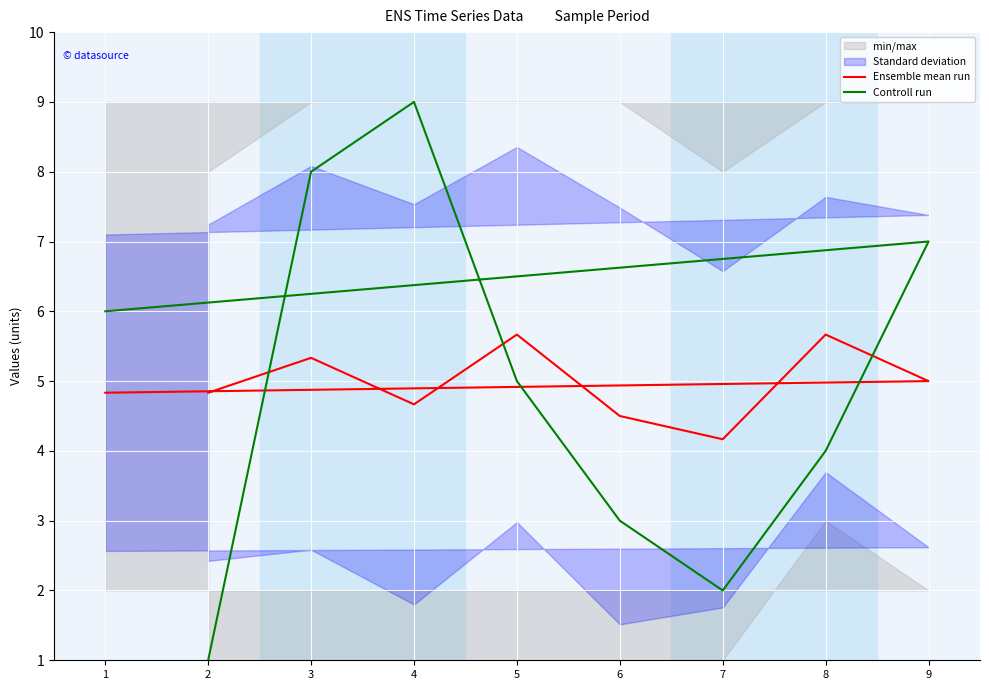

At 5, list the series in order from largest to smallest.

Ensemble mean run, Controll run